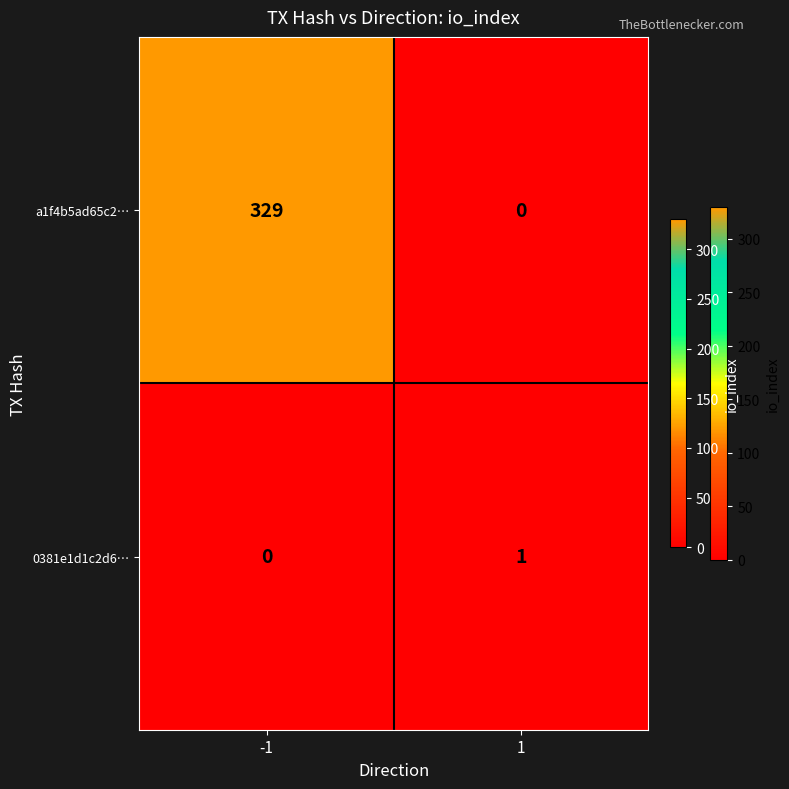

What is the maximum value shown in the chart?

329